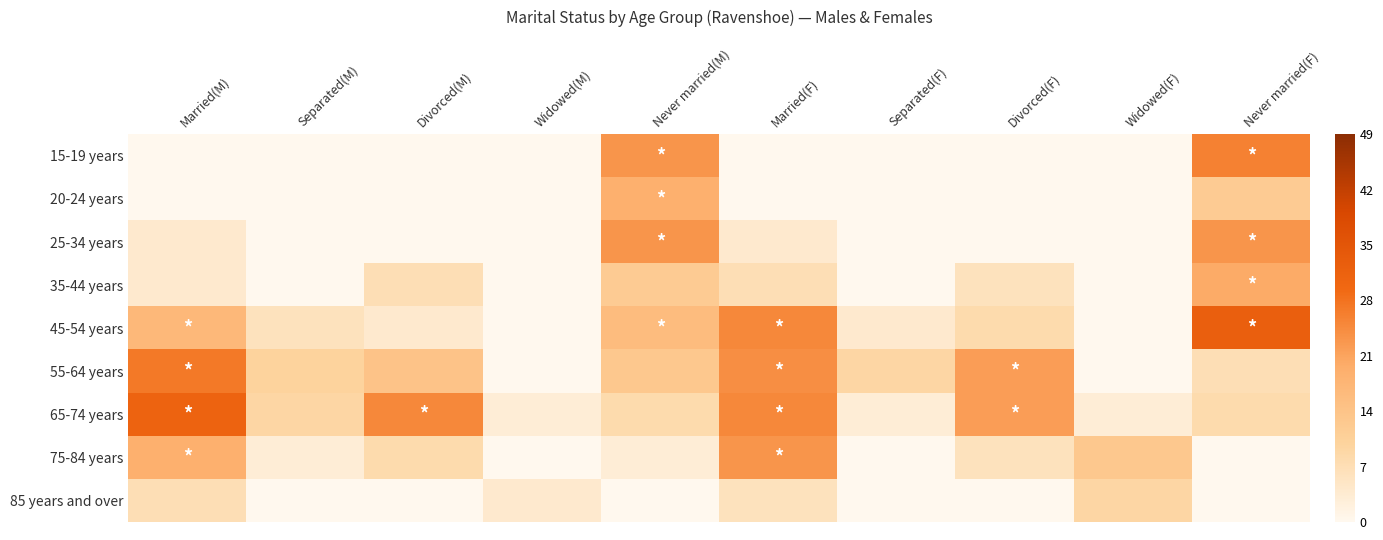

Which series has the widest spread of values?

45-54 years